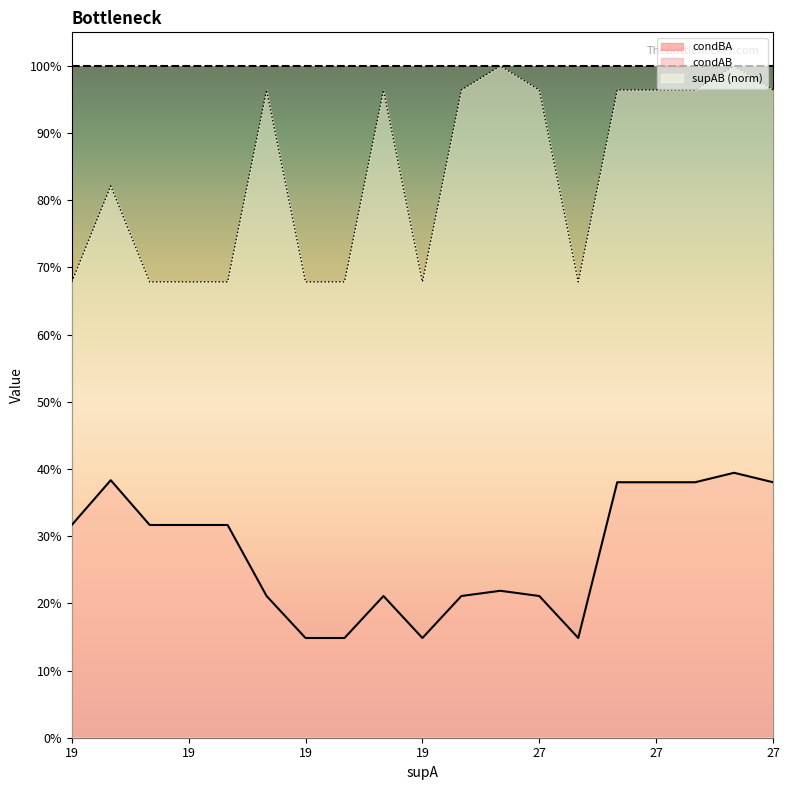

Reading left to right, list all the values displayed in this chart.

condBA: 0.3	0.4	0.3	0.3	0.3	0.2	0.1	0.1	0.2	0.1	0.2	0.2	0.2	0.1	0.4	0.4	0.4	0.4	0.4
supAB: 0.7	0.8	0.7	0.7	0.7	1.0	0.7	0.7	1.0	0.7	1.0	1.0	1.0	0.7	1.0	1.0	1.0	1.0	1.0